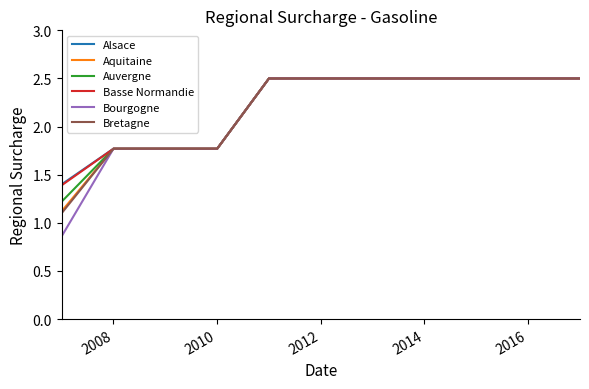

Which series has the largest range (max minus min)?

Bourgogne